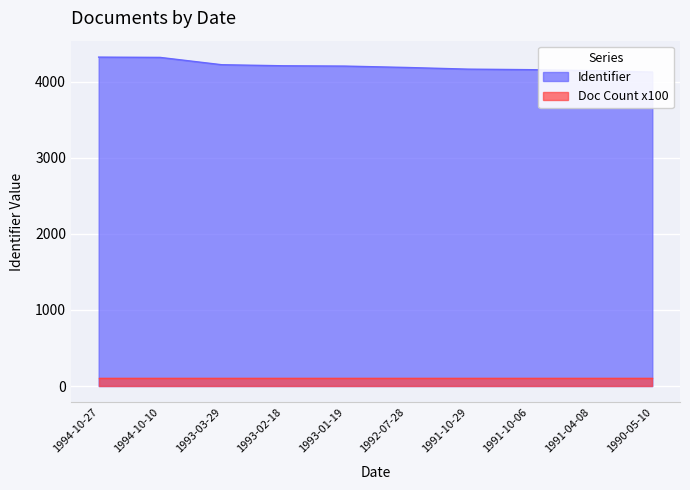

List the labels in order of value, smallest first.

1990-05-10, 1991-04-08, 1991-10-06, 1991-10-29, 1992-07-28, 1993-01-19, 1993-02-18, 1993-03-29, 1994-10-10, 1994-10-27